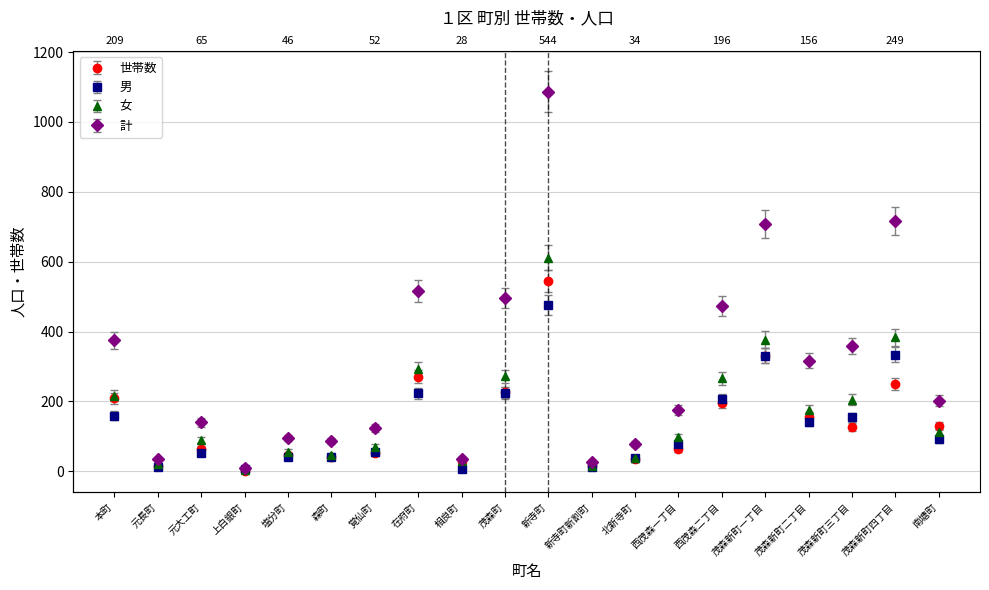

At which category does 世帯数 reach its first local valley?

元長町